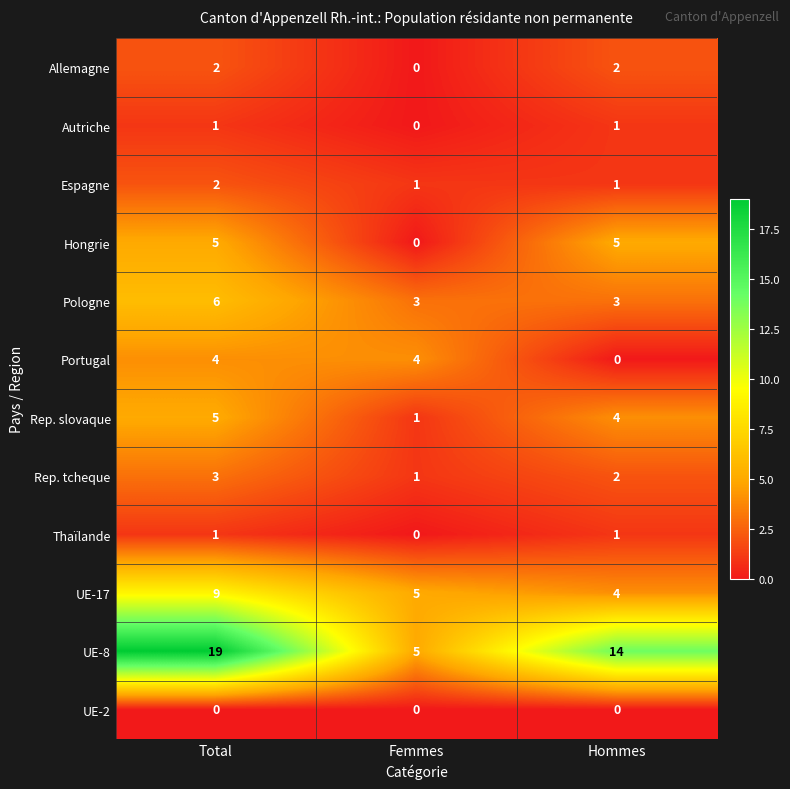

What is the total value across all series at Hommes?

37